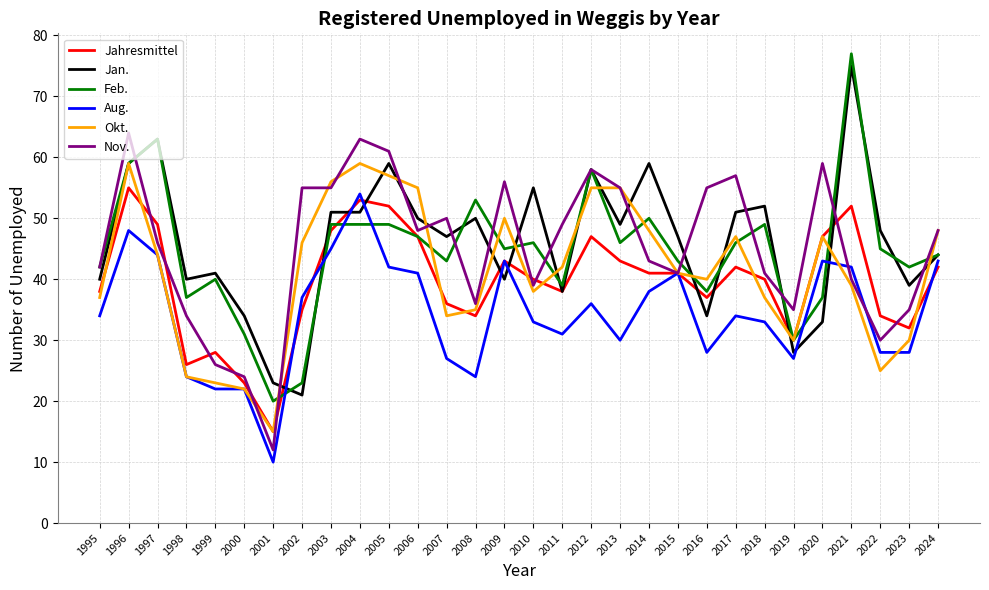

Where is the first local minimum for Okt.?

2001